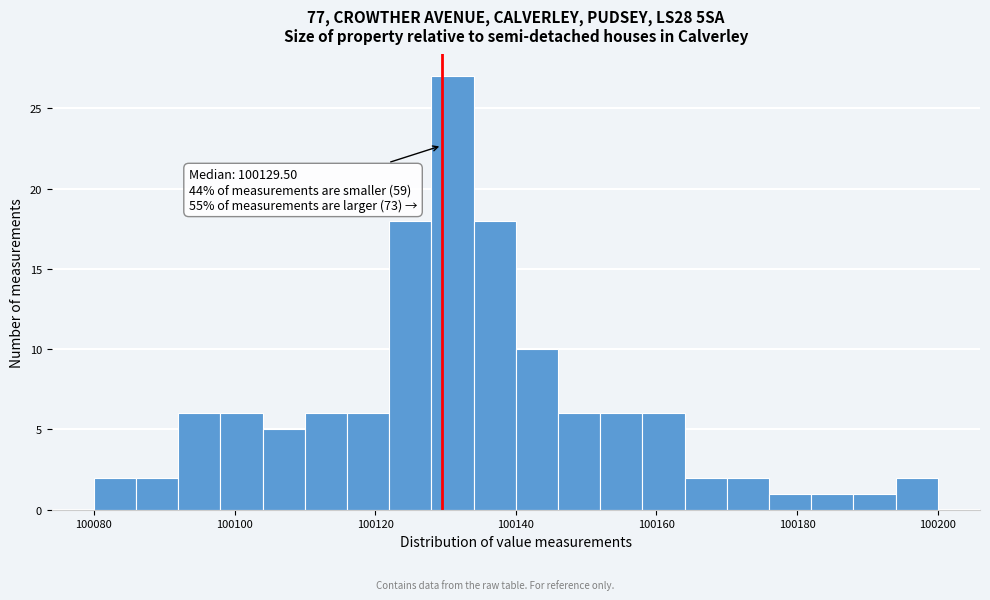

Around what value on the x-axis is the tallest bar? Give the approximate position of its centre, as read against the axis.

100132